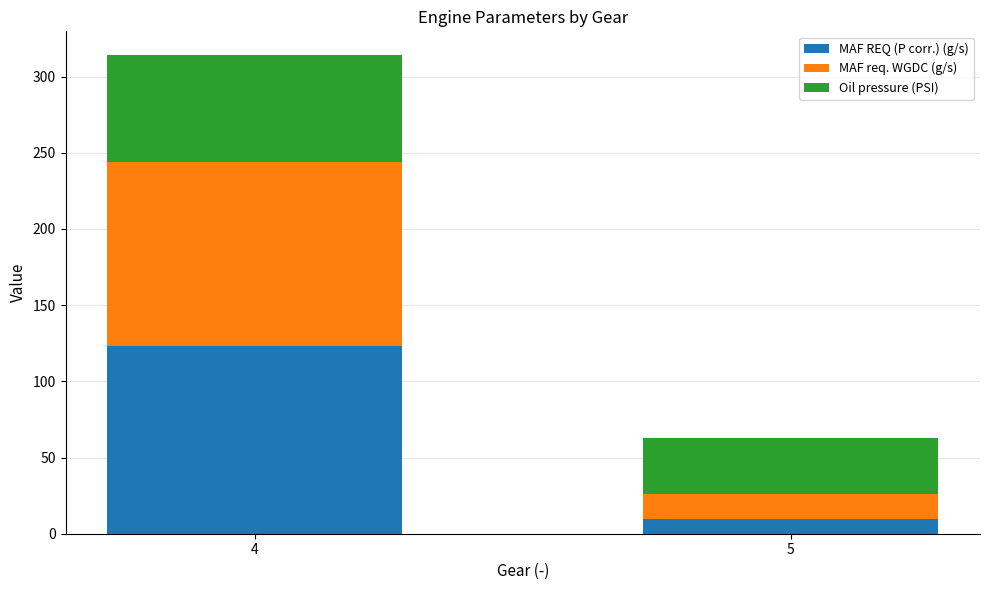

What is the minimum value for MAF REQ (P corr.) (g/s)?

9.7